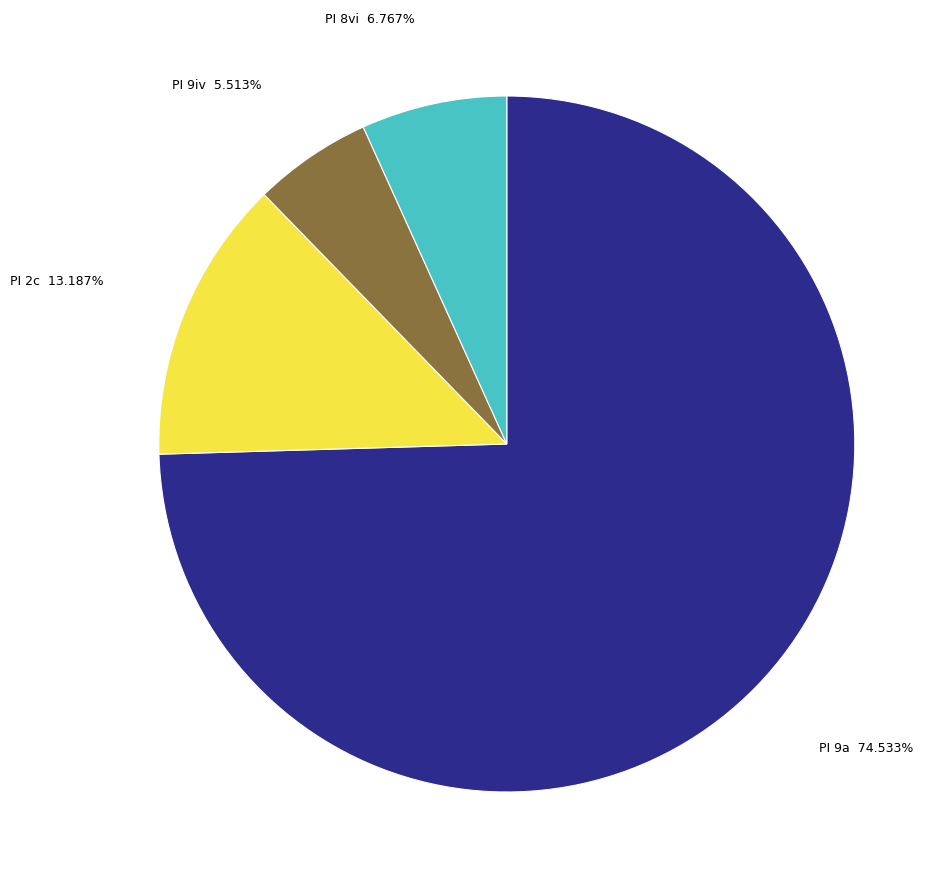

Which slice is the smallest?

PI 9iv